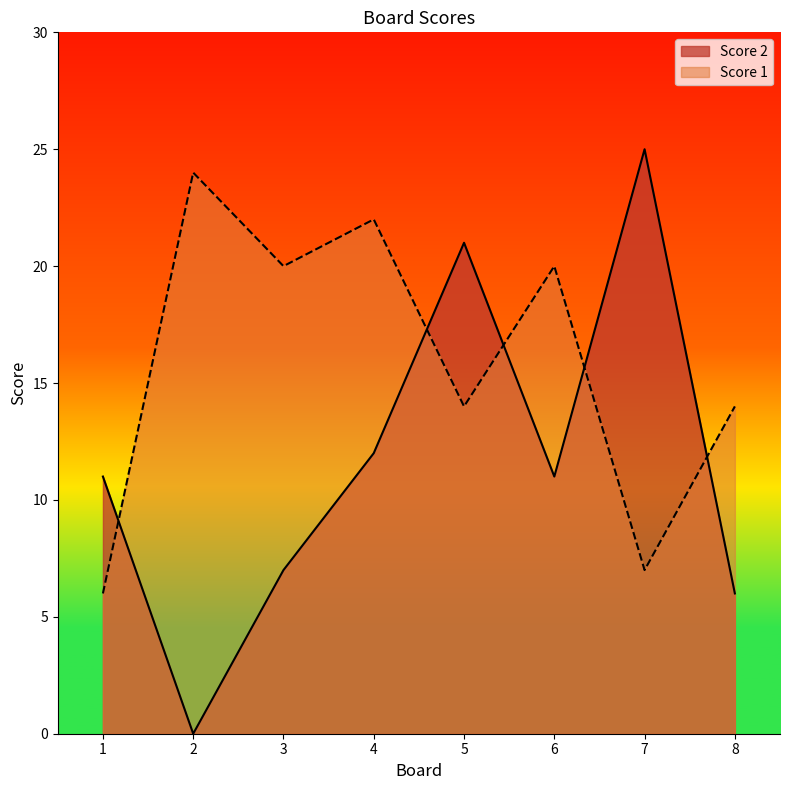

Which series changed the most between 2 and 6?

Score 2